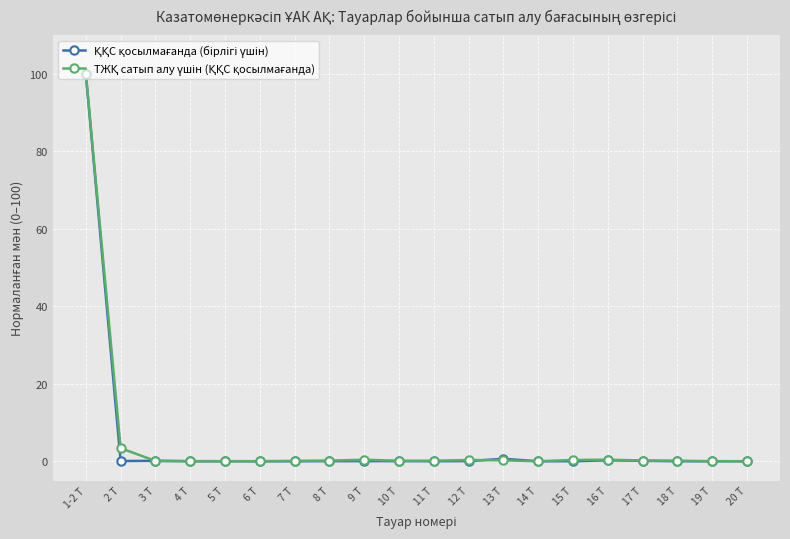

Count the number of data series in this chart.

2